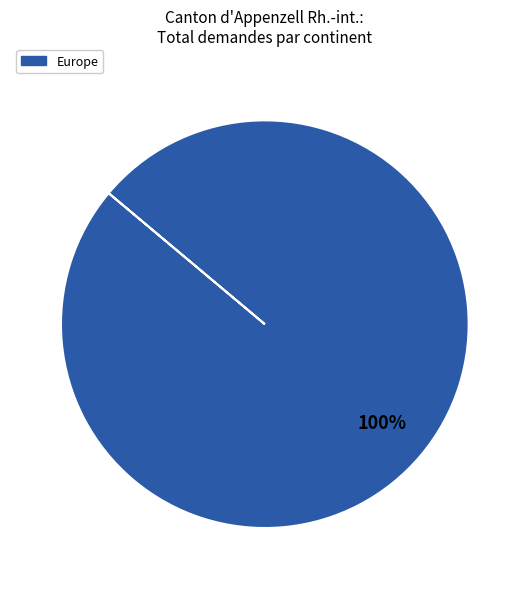

True or false: Europe accounts for 90% of the total.

False